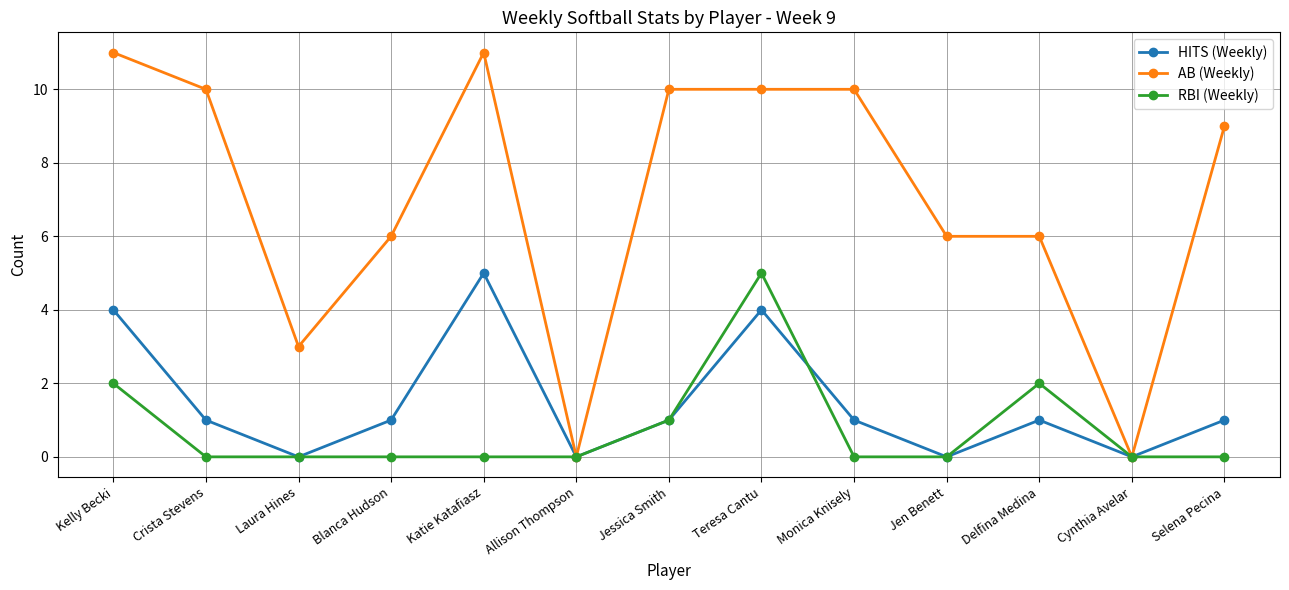

What is the greatest value displayed?

11